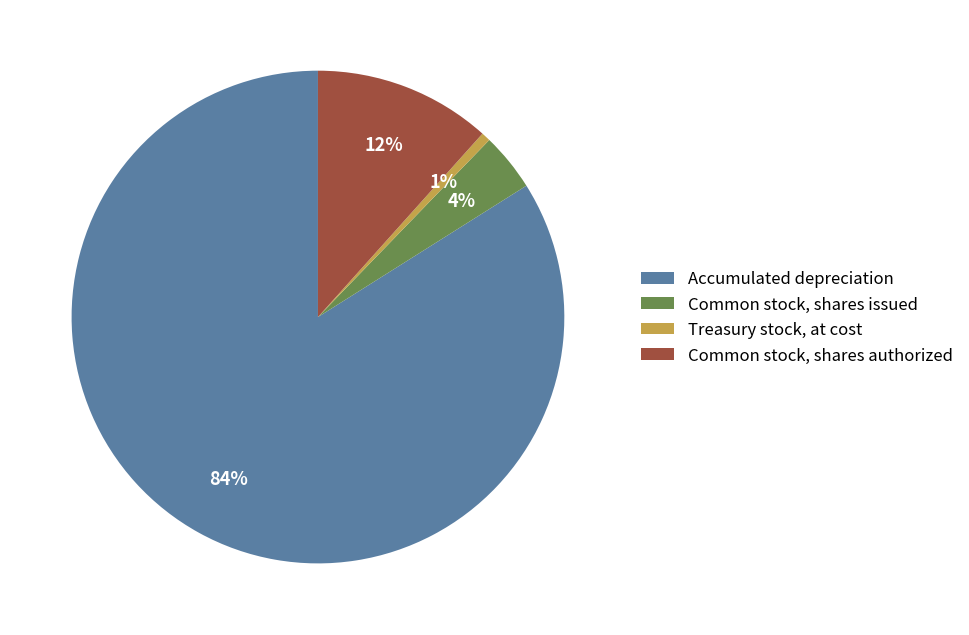

The Accumulated depreciation slice represents 84% of the pie. True or false?

True